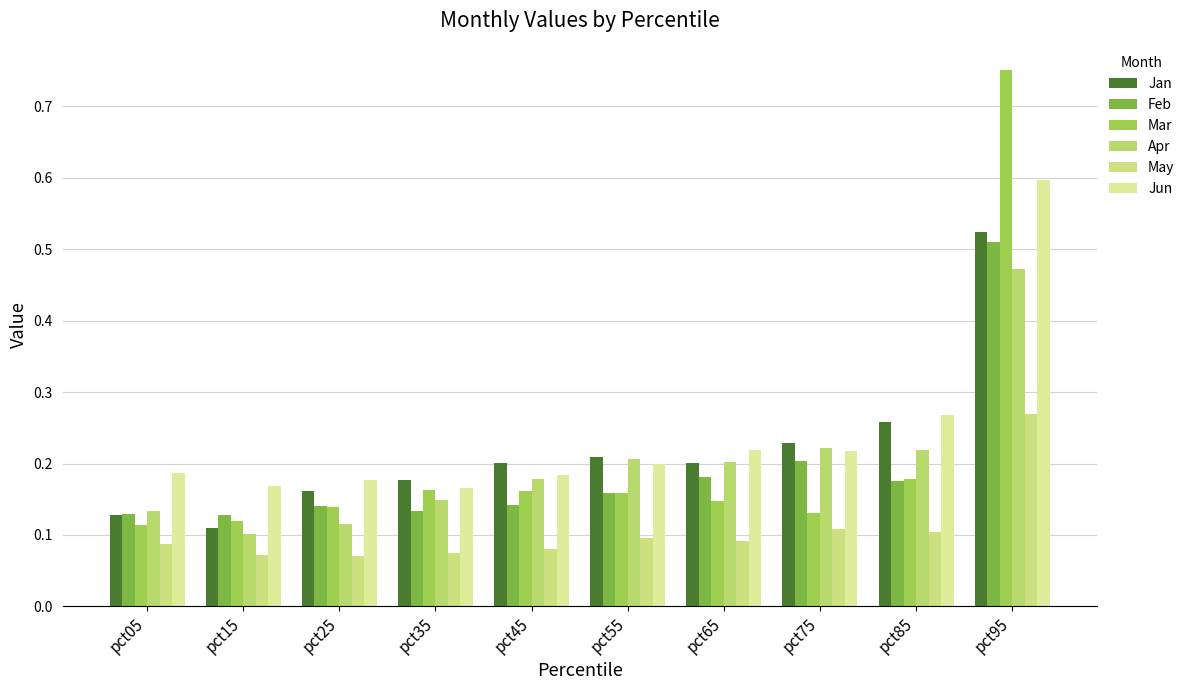

True or false: Mar has a value of 0.1 at pct55.

False